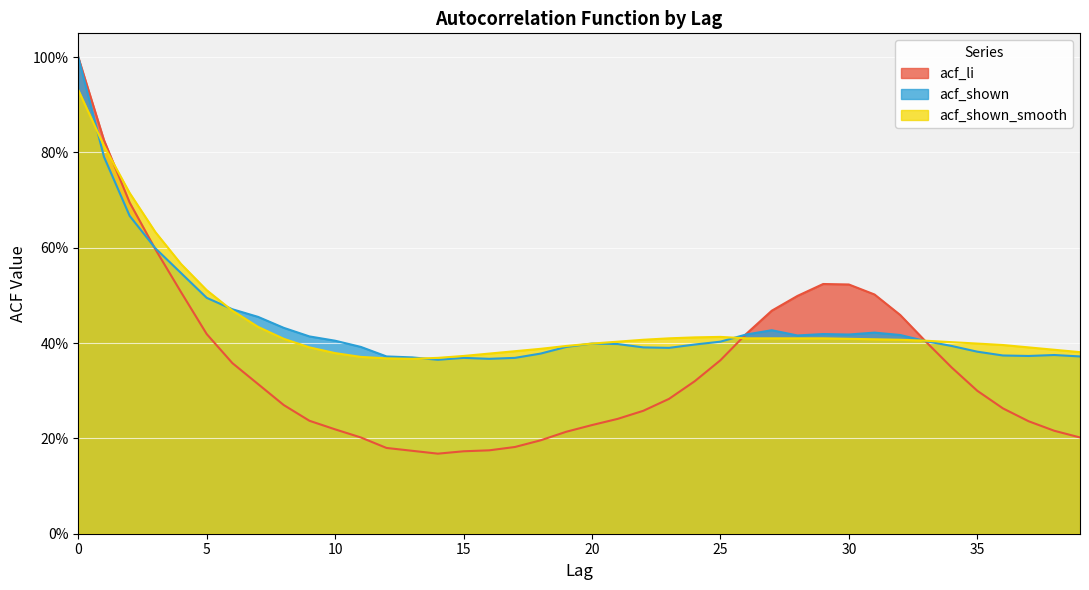

The acf_shown_smooth series shows 0.4 at 26. True or false?

True